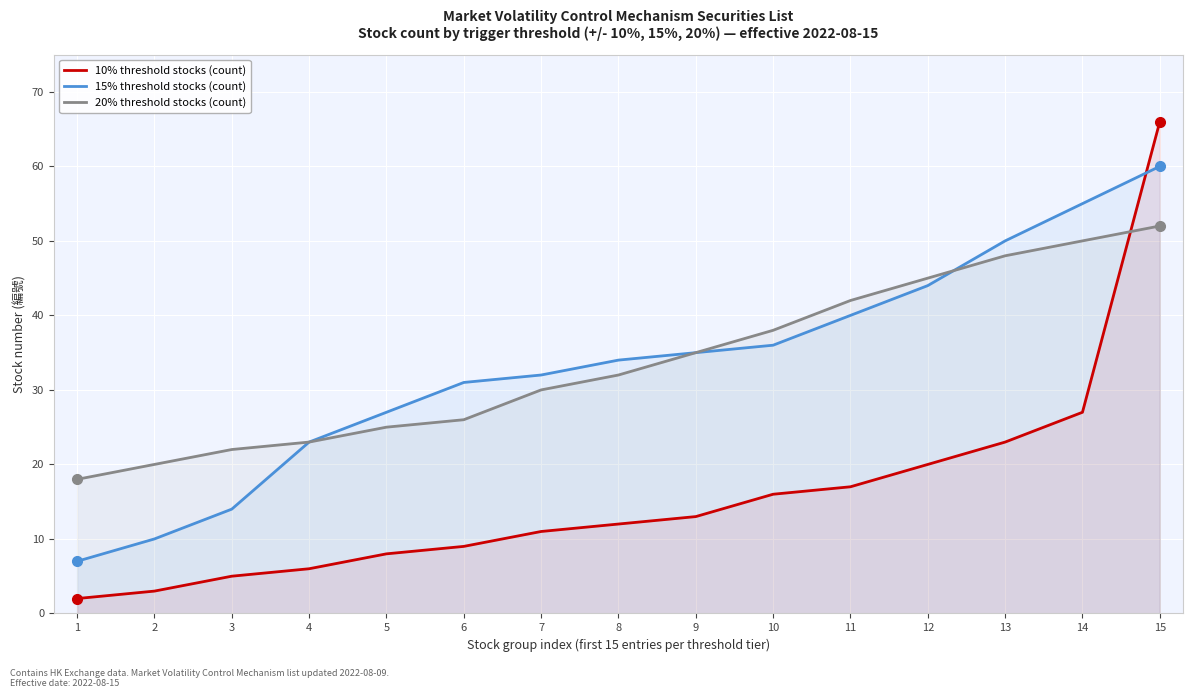

List the labels in order of 20% threshold stocks (count) value, largest first.

15, 14, 13, 12, 11, 10, 9, 8, 7, 6, 5, 4, 3, 2, 1